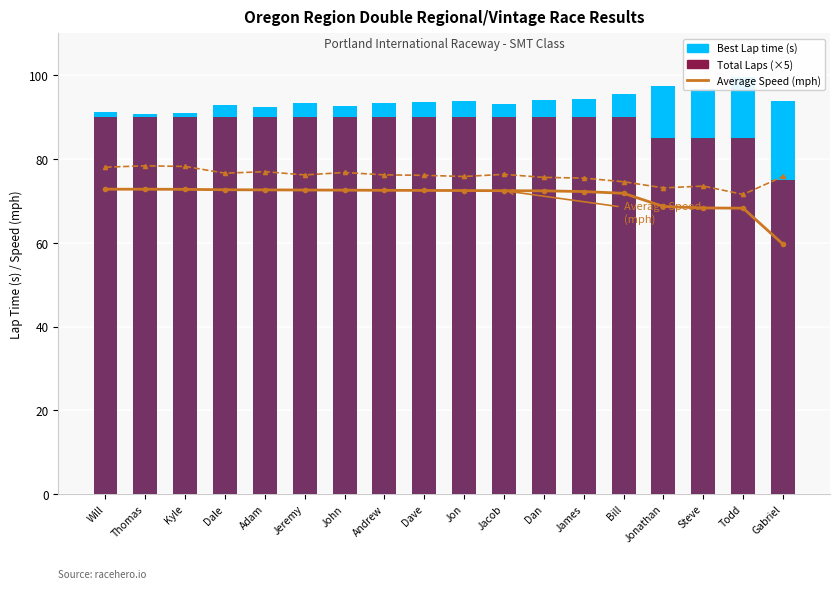

Where is Best Speed (mph) nearest to the value 74?

Steve